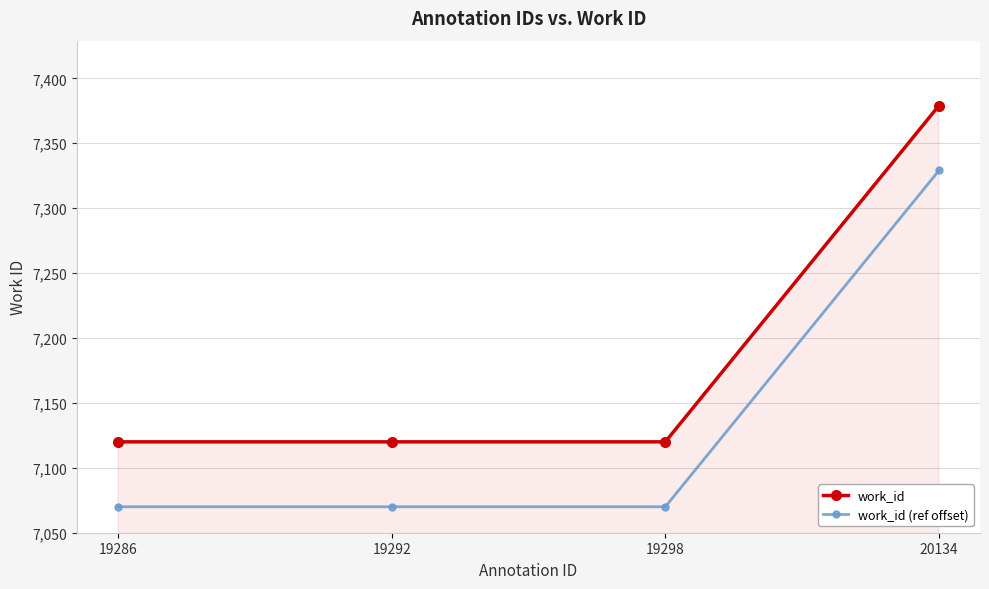

Which series has the largest total across all categories?

work_id